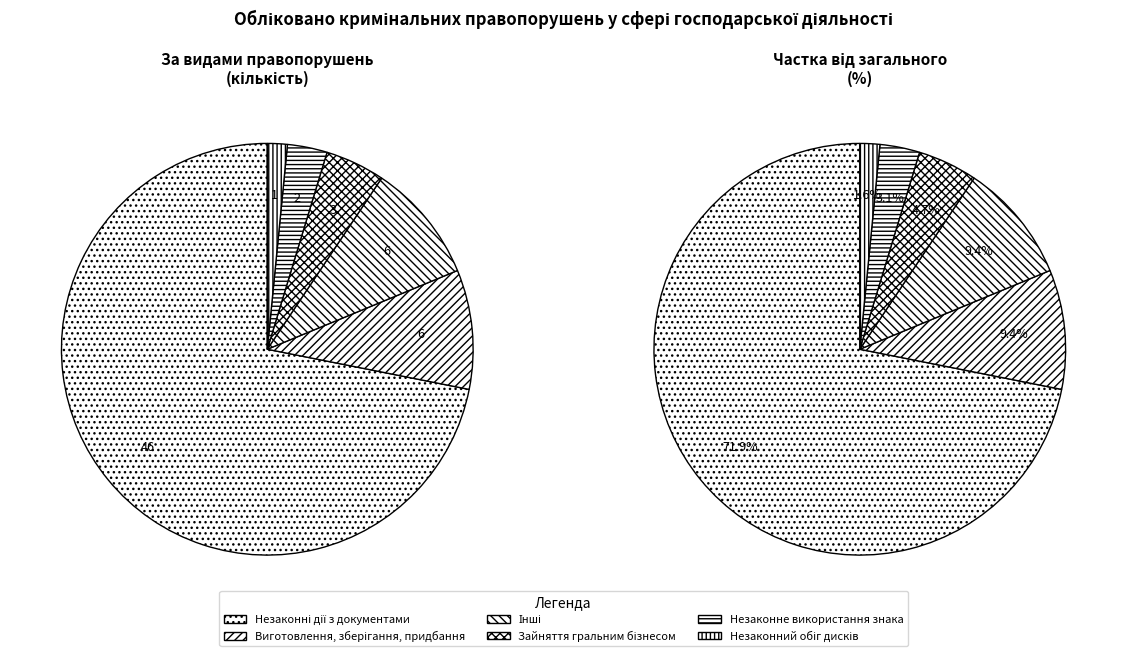

What is the change in value from Зайняття гральним бізнесом to Незаконне використання знака?

-1